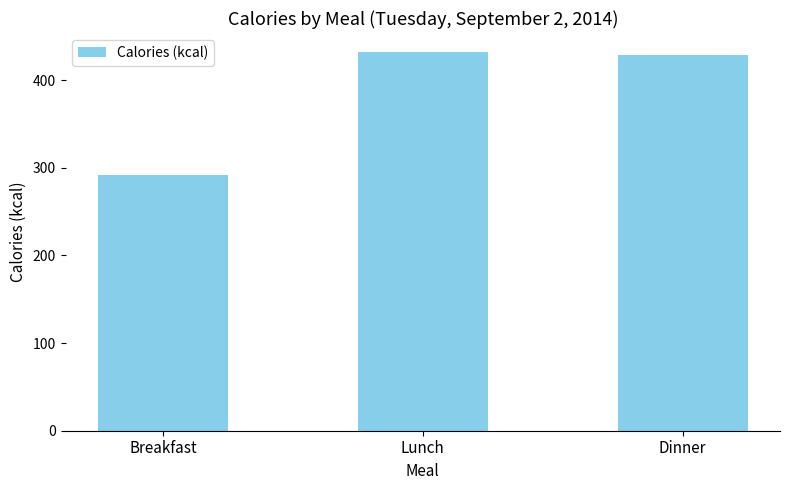

The value at Dinner is 648. True or false?

False